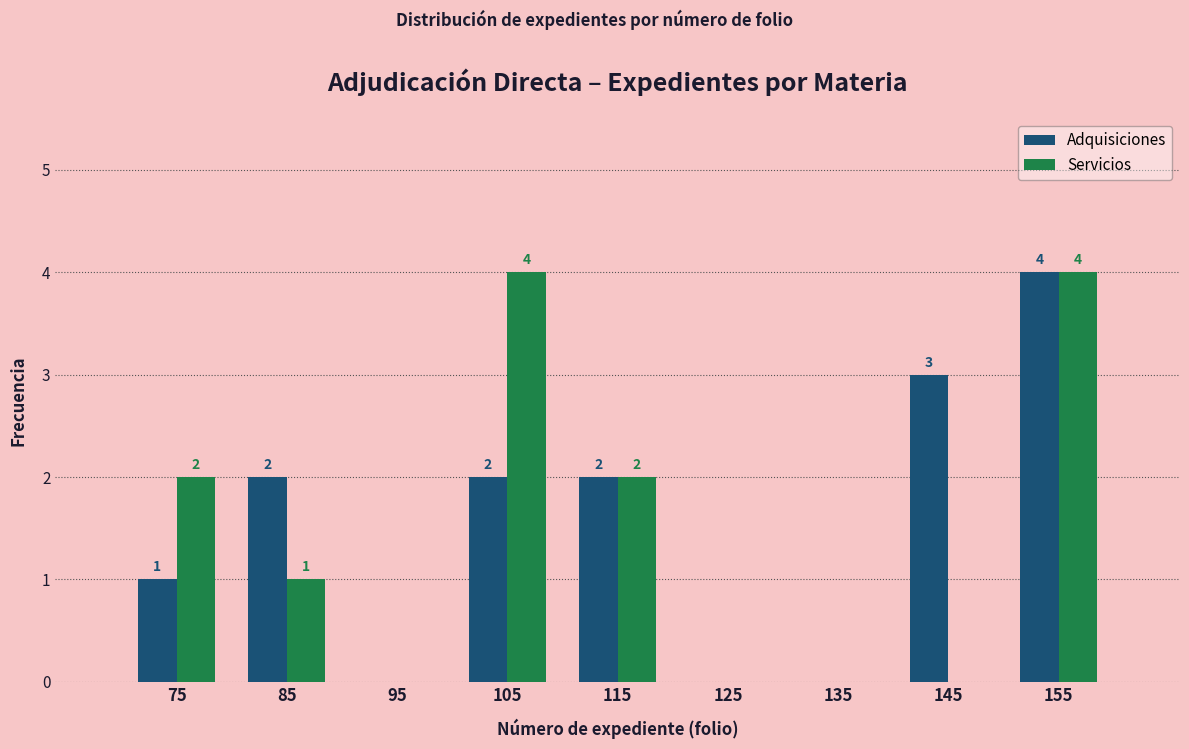

In the Adquisiciones series, which range on the x-axis has the tallest bar?

150 to 160